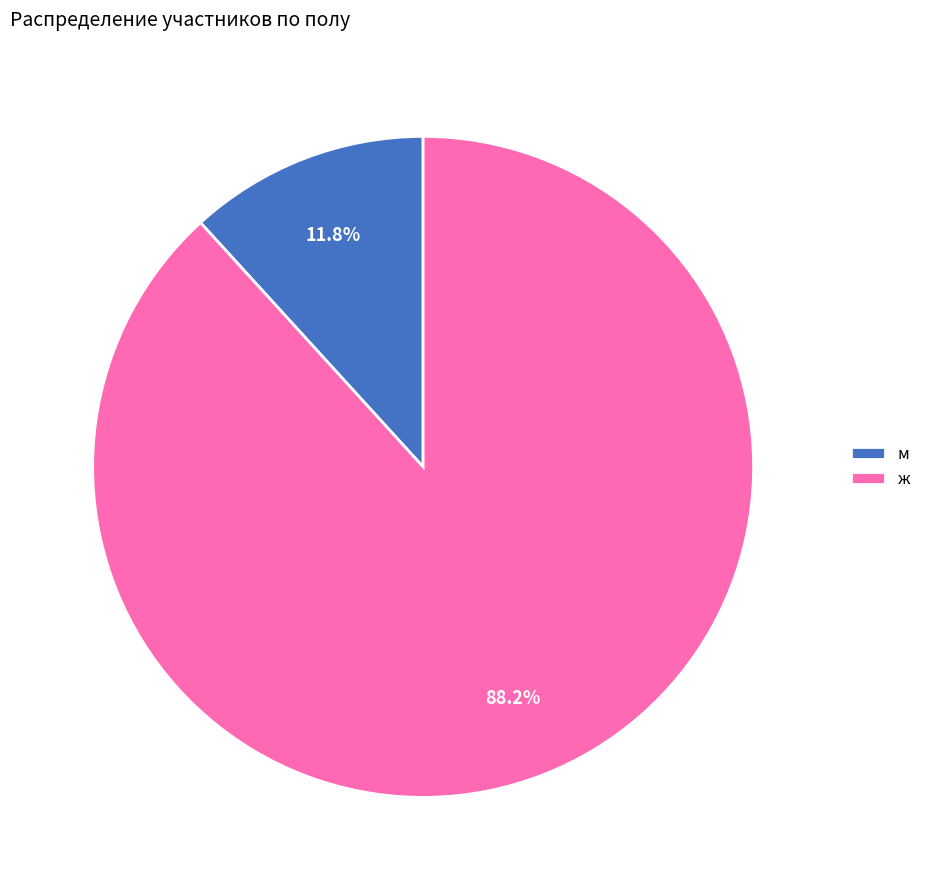

How many segments does this pie chart have?

2